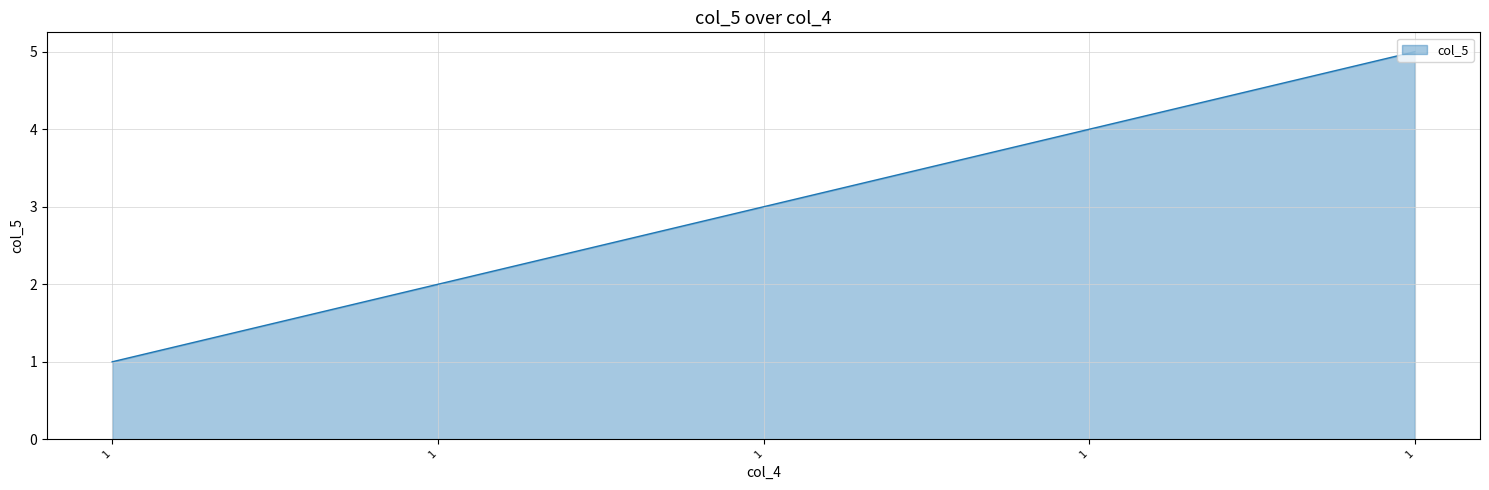

Does the chart display data point markers on the line(s)?

No